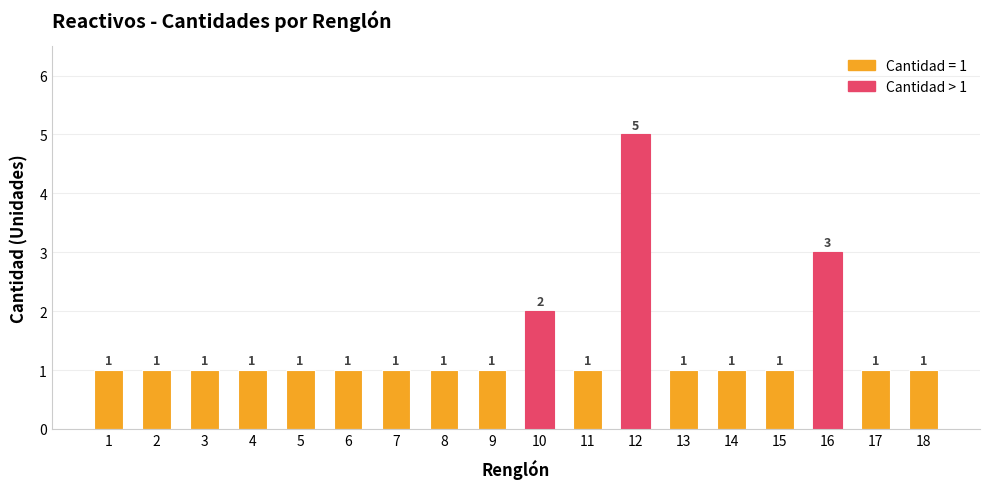

True or false: the data shows 2 at 17.

False